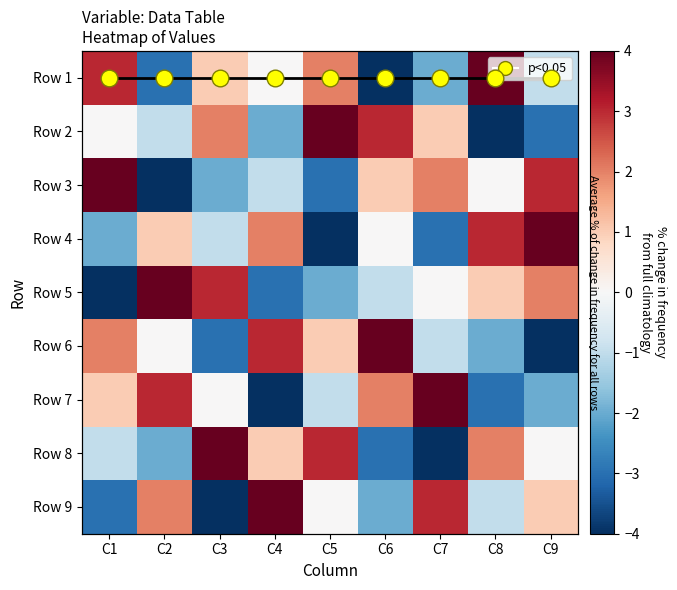

True or false: Mean trend has a value of 0 at C7.

True